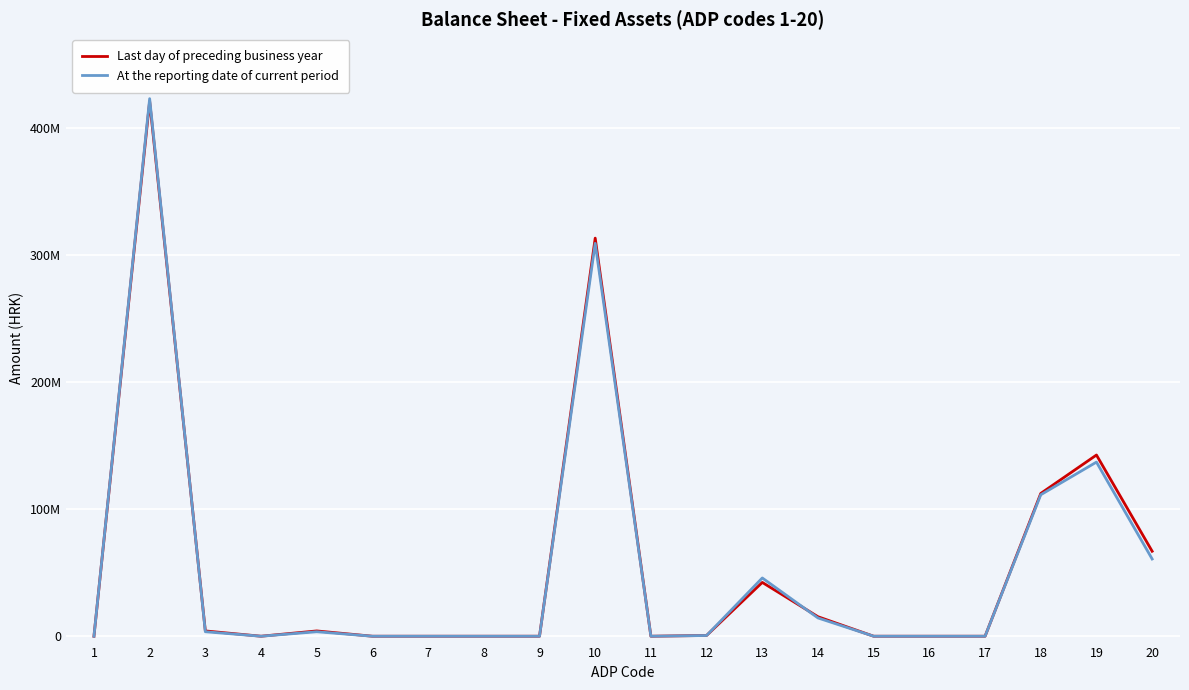

What is the sum of all Last day of preceding business year values?

1122957531